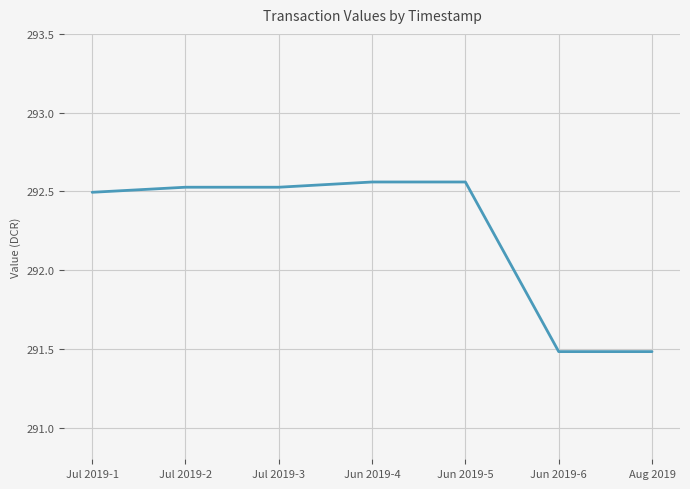

True or false: the data shows 292.5 at Jul 2019-2.

True